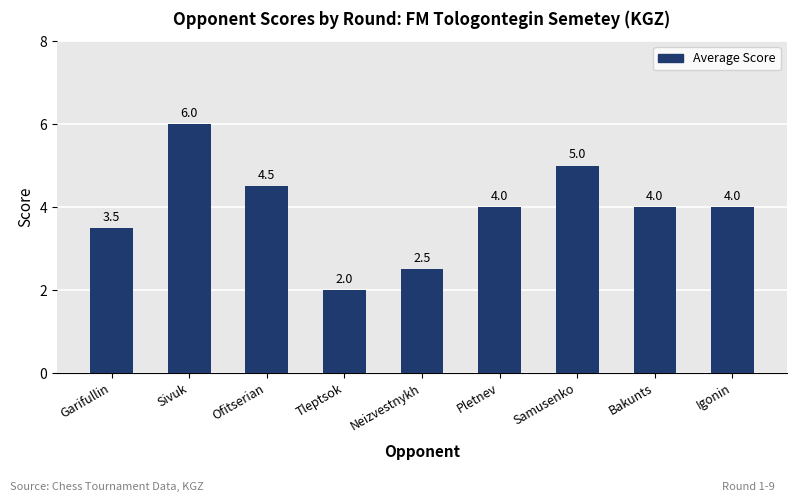

Are the bars grouped side by side (vs. stacked)?

No